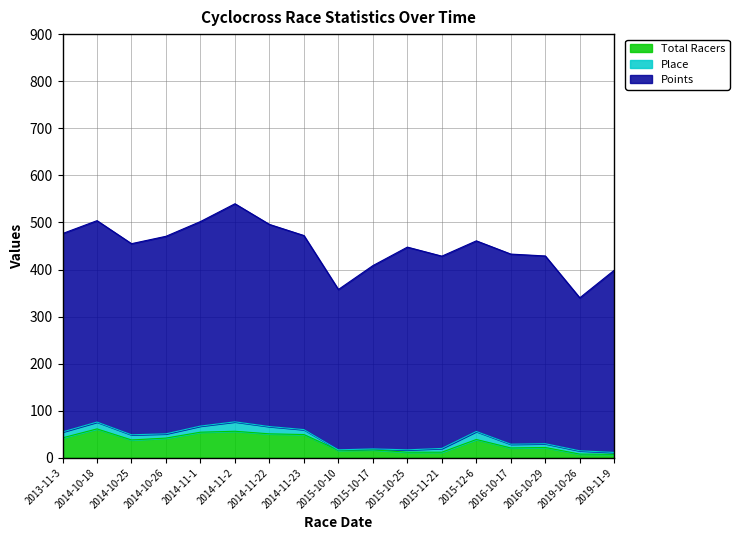

Which category has the highest value in the Place series?

2014-11-2